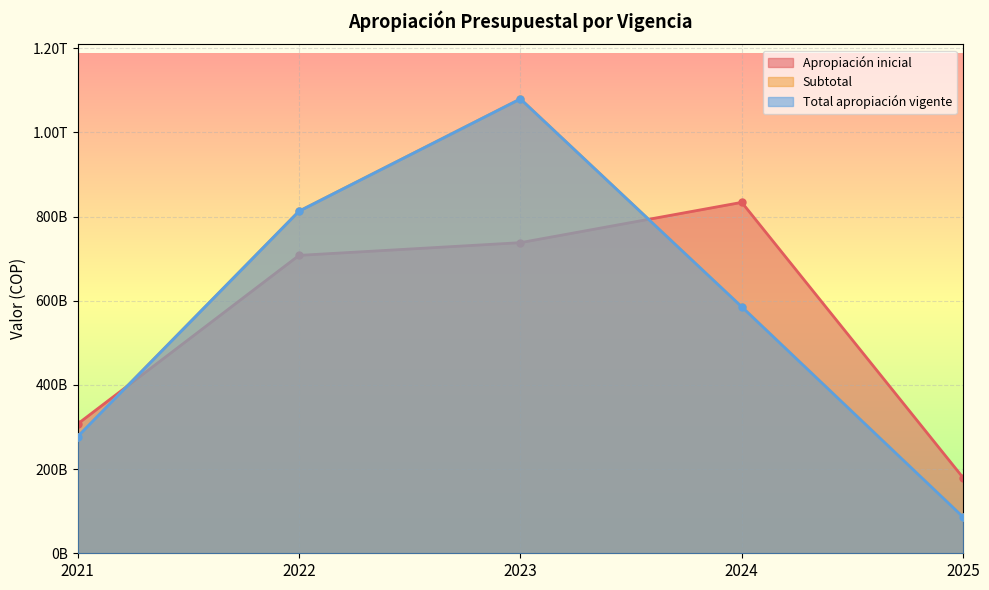

Which series has the largest total across all categories?

Subtotal